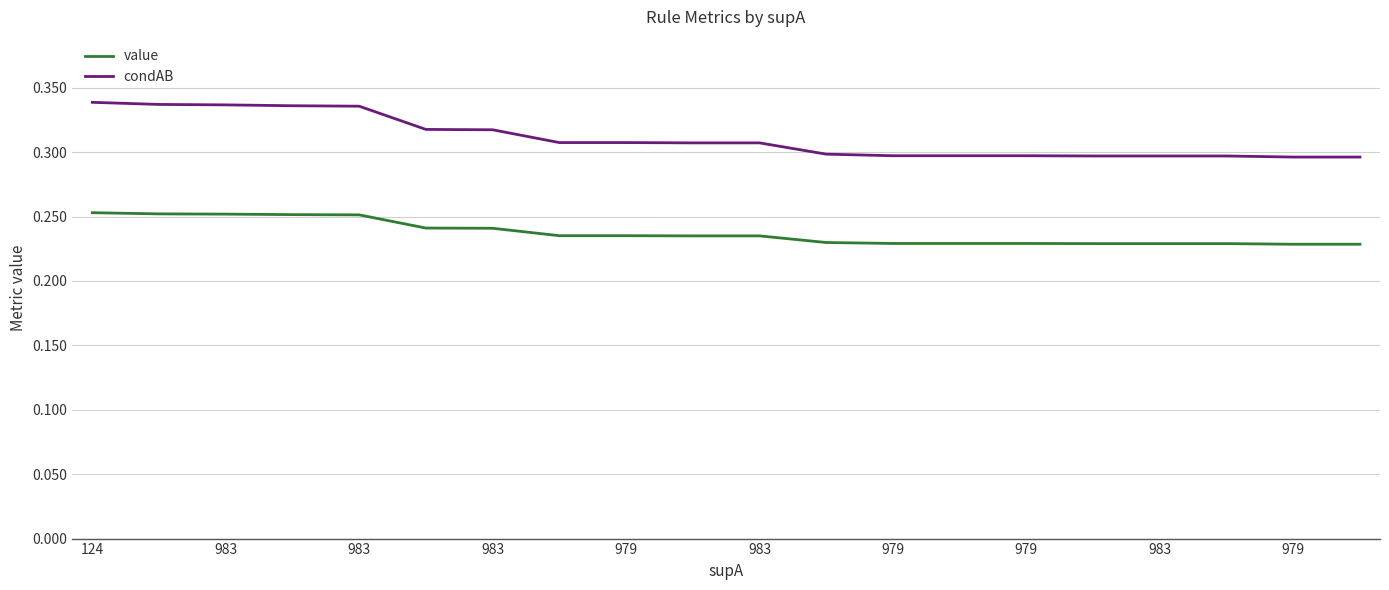

True or false: condAB and value cross at least once.

False